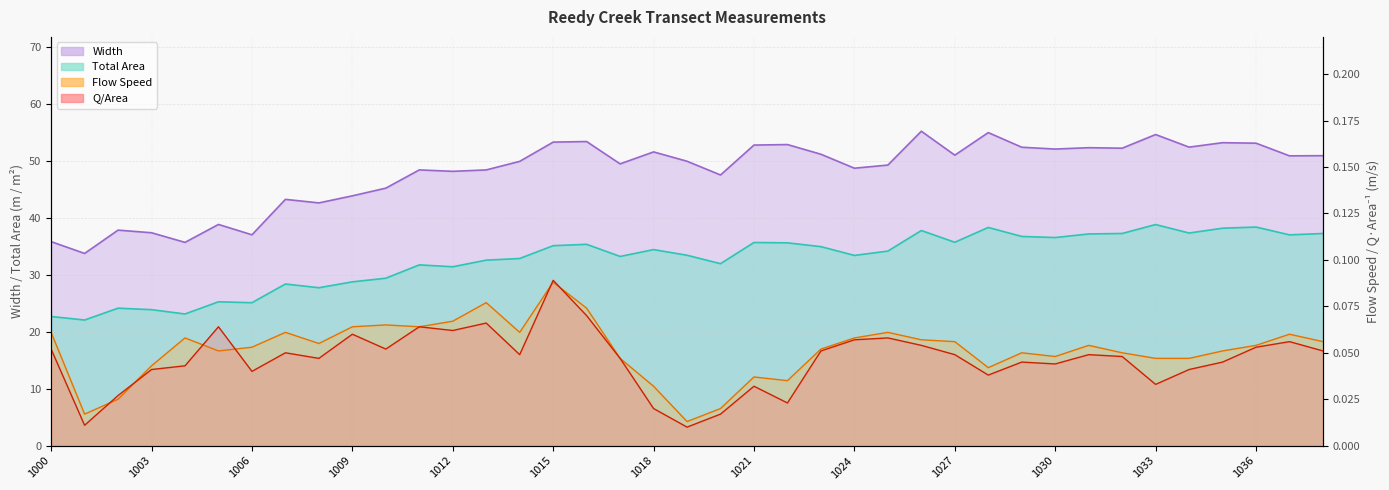

Between 1038 and 1024, which is larger?

1038